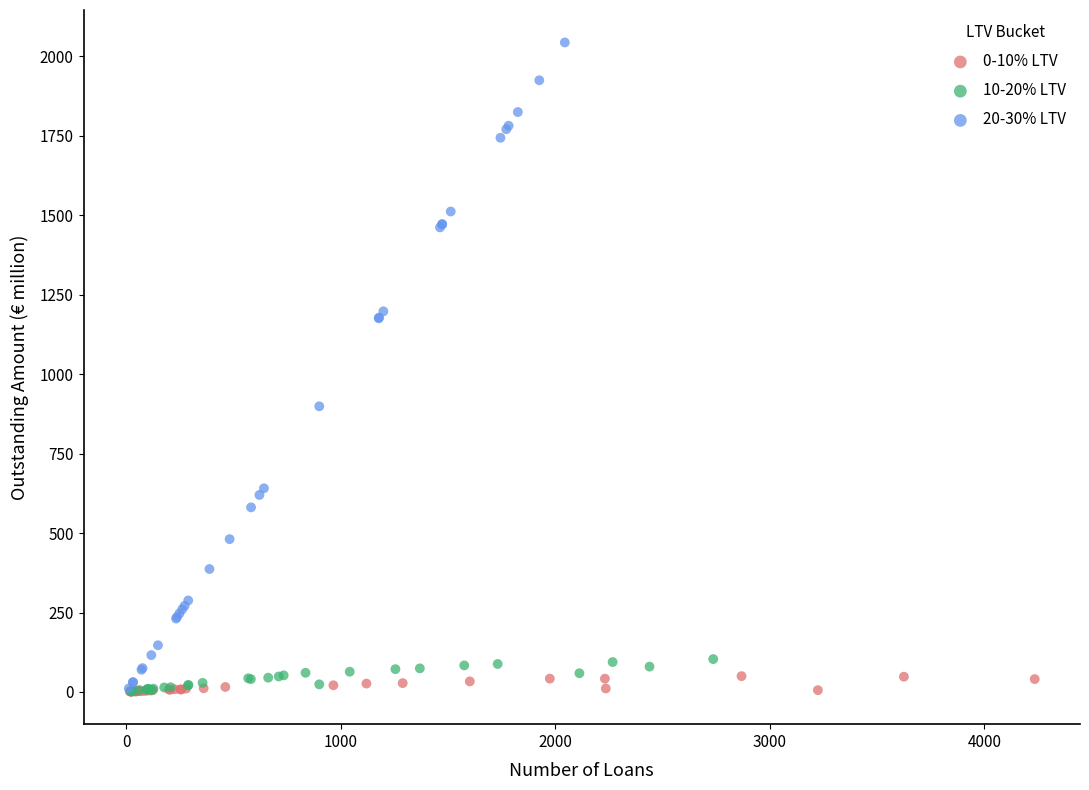

Which series reaches the maximum Y coordinate?

20-30% LTV